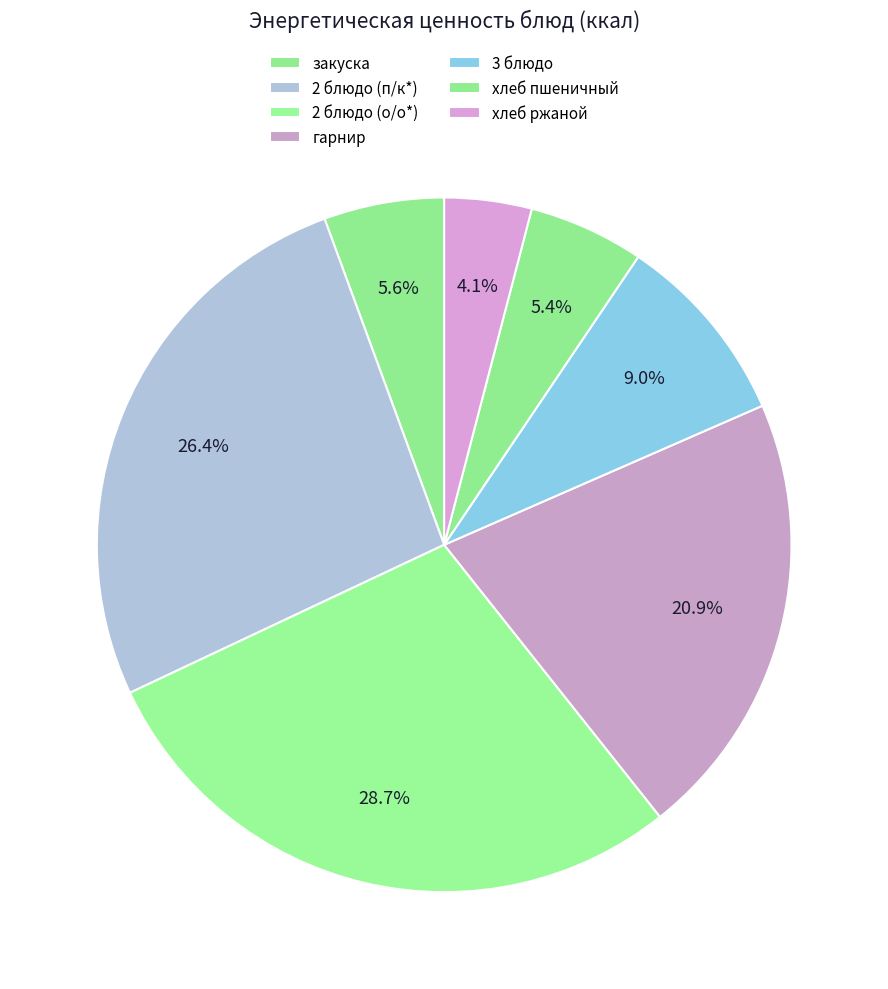

True or false: хлеб пшеничный accounts for 1% of the total.

False